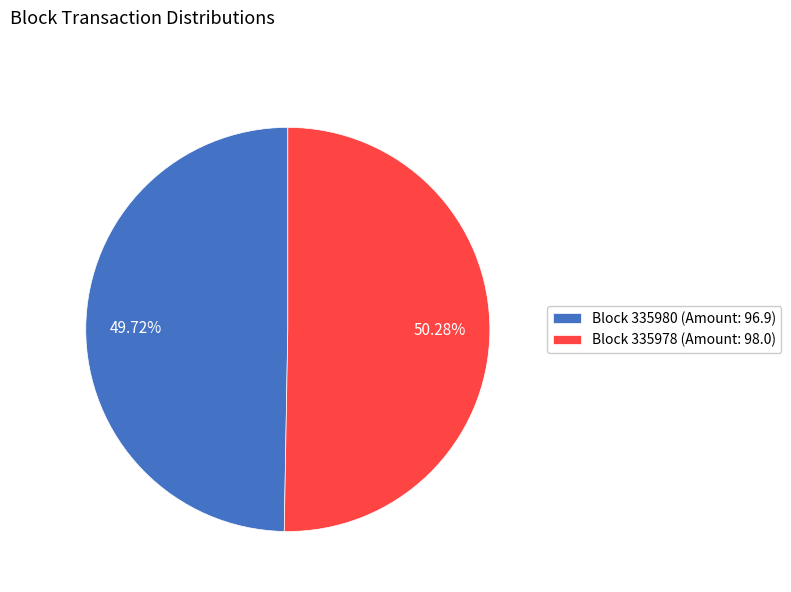

Is the sum of Block 335978 (Amount: 98.0) and Block 335980 (Amount: 96.9) greater than half?

Yes